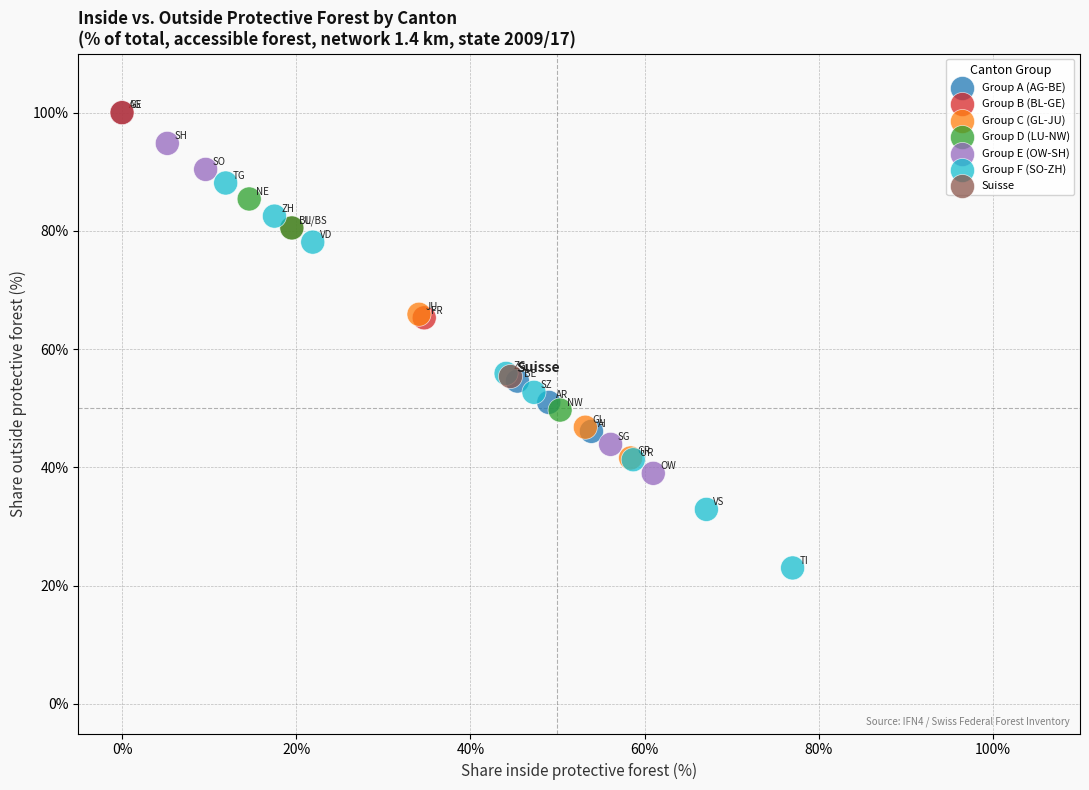

What are all the series names shown in the legend?

Group A (AG-BE), Group B (BL-GE), Group C (GL-JU), Group D (LU-NW), Group E (OW-SH), Group F (SO-ZH), Suisse